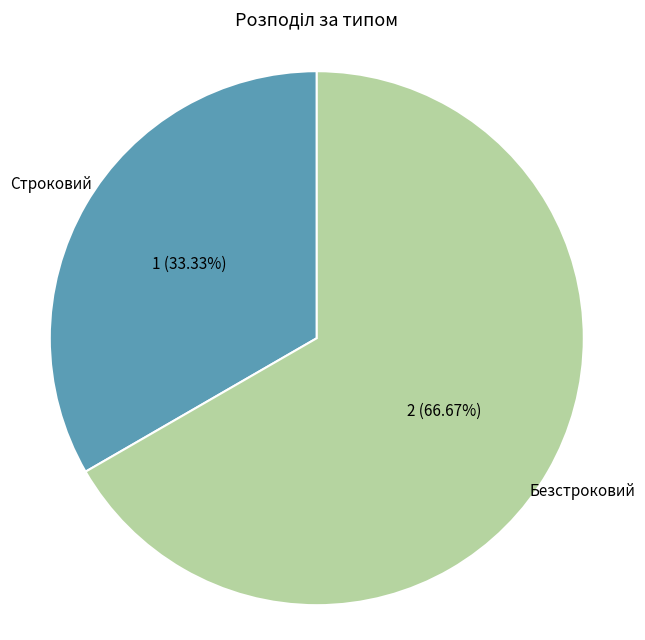

How many segments does this pie chart have?

2